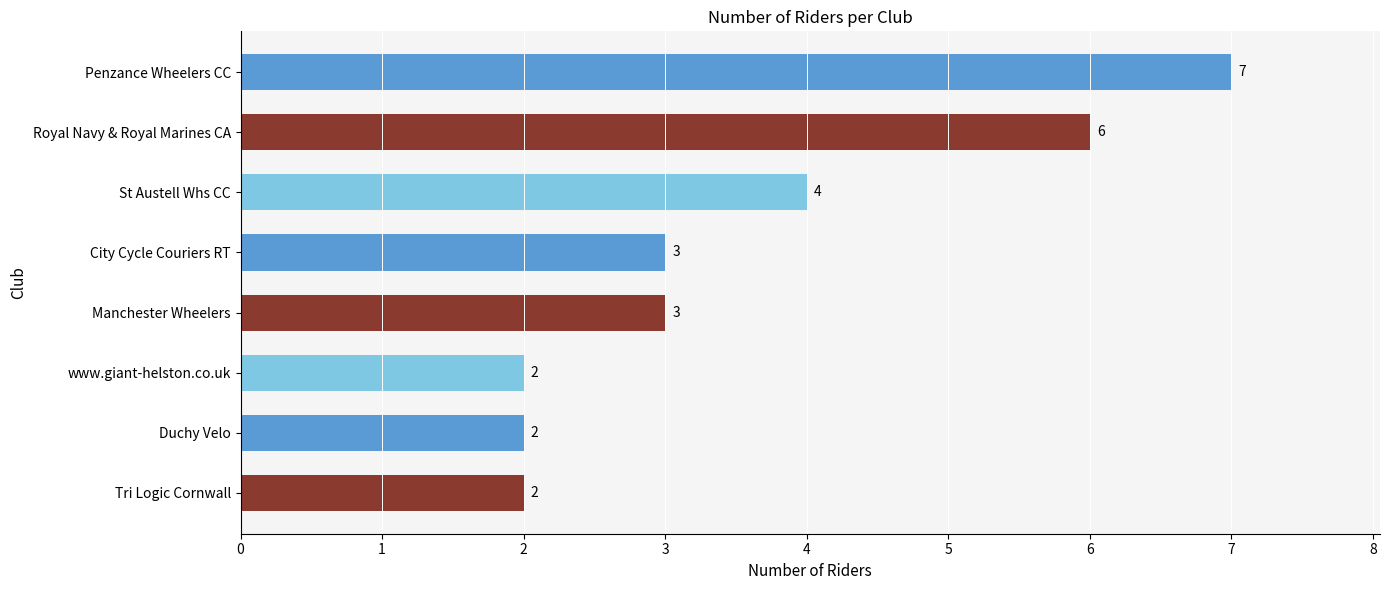

Are the bars grouped side by side (vs. stacked)?

No